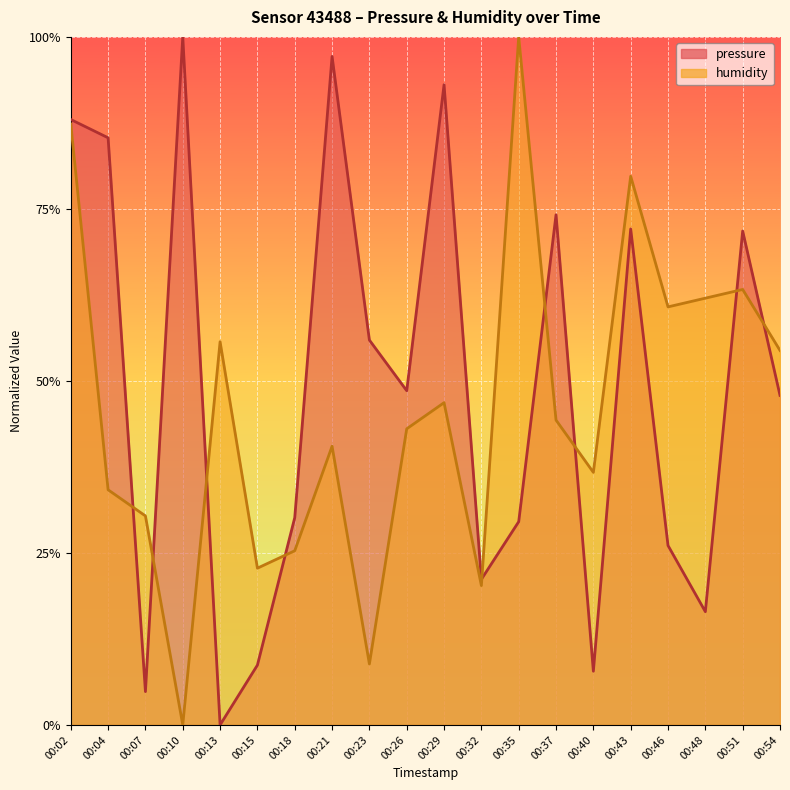

In humidity, how many points are lower than both neighbors (excluding endpoints)?

6